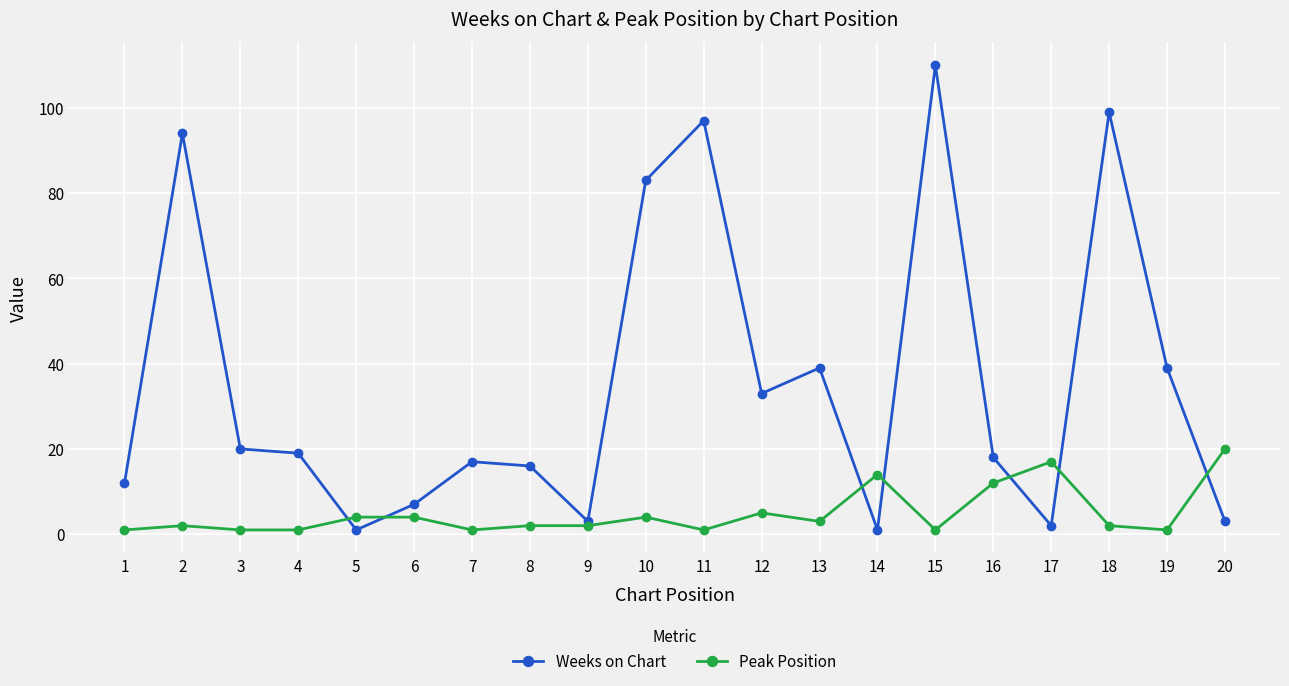

At which category does Peak Position reach its first local peak?

2